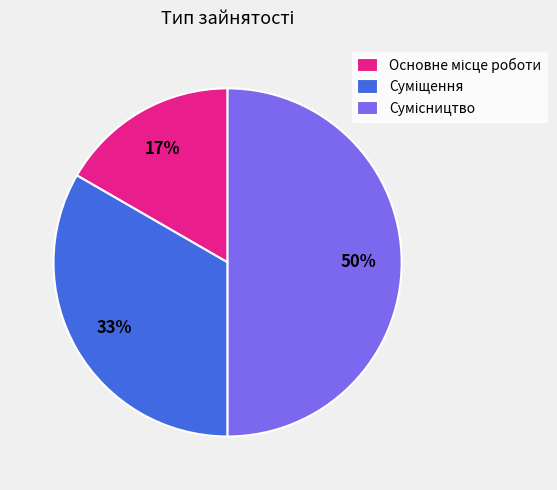

To the nearest percent, what is the difference between the largest and smallest slice percentages?

33%